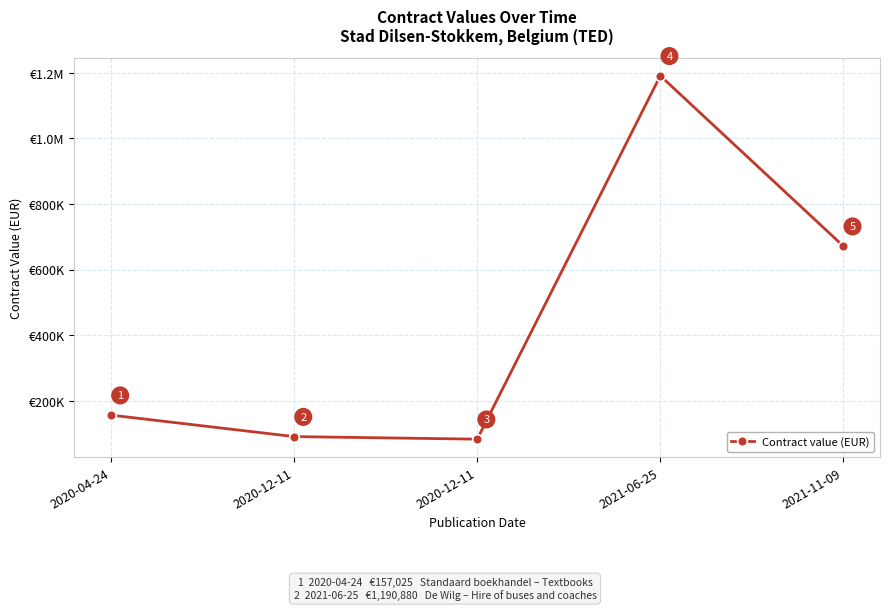

Approximately how many times larger is the value at 2021-06-25 compared to 2021-11-09?

1.8